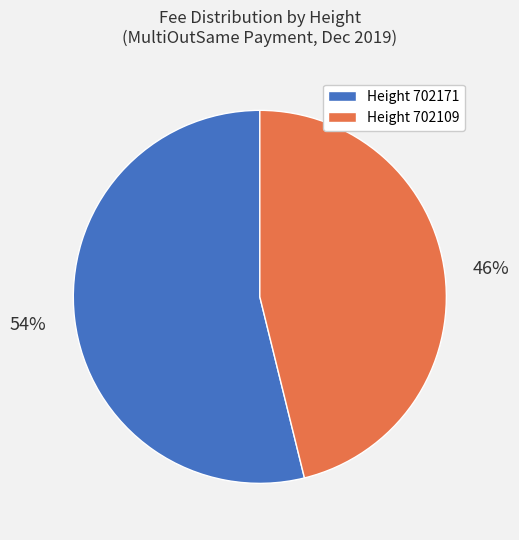

To the nearest percent, what is the average slice percentage?

50%